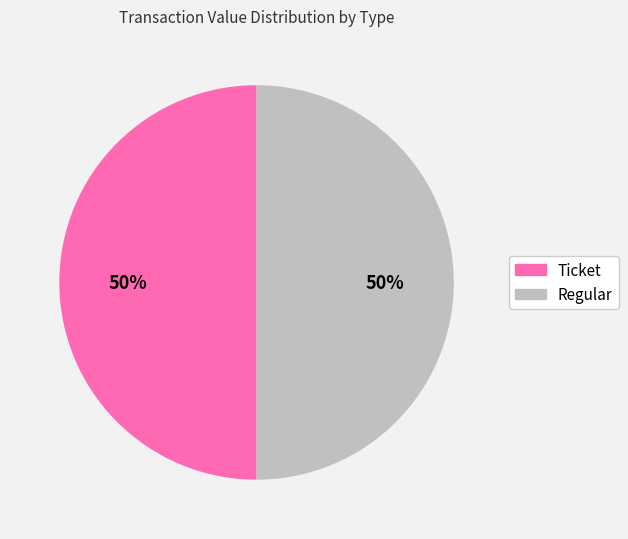

To the nearest percent, what portion does Ticket represent?

50%